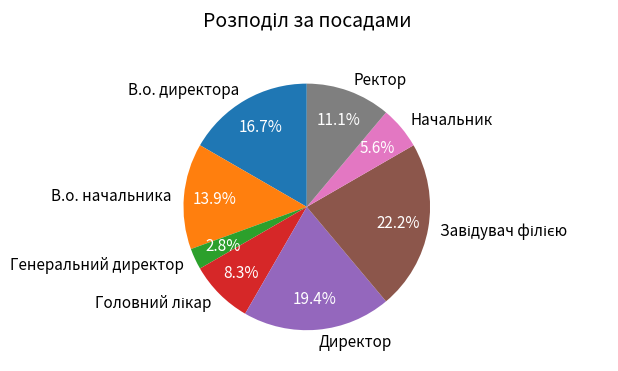

How many segments does this pie chart have?

8